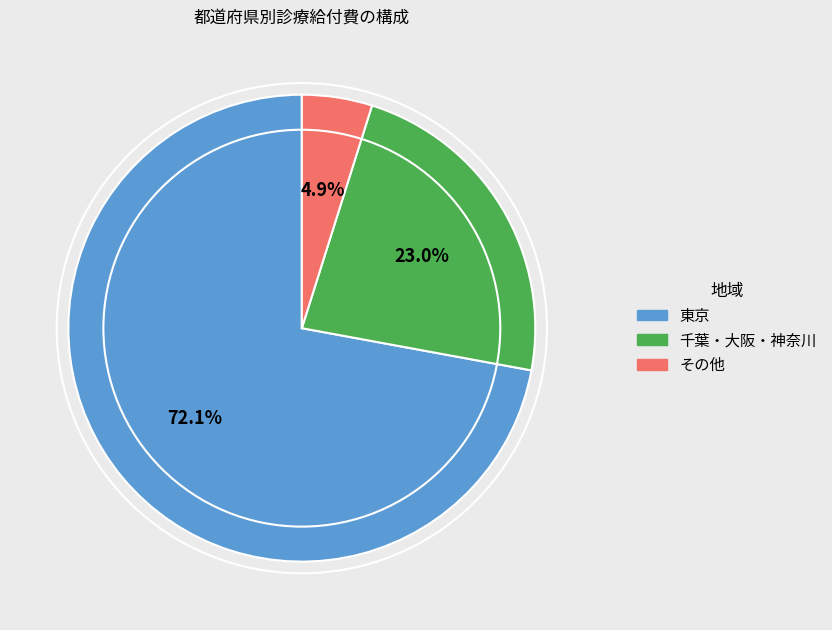

Which category has the smallest portion of the pie?

その他